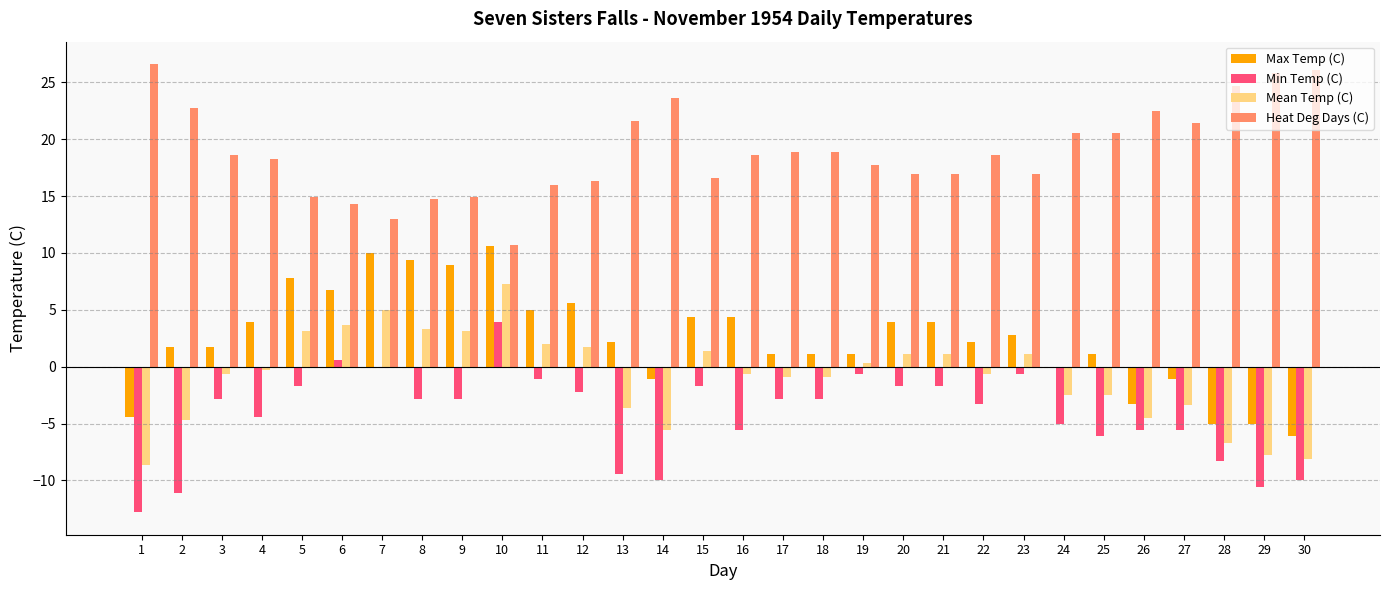

The value of Min Temp (C) at 29 is -4.7. True or false?

False